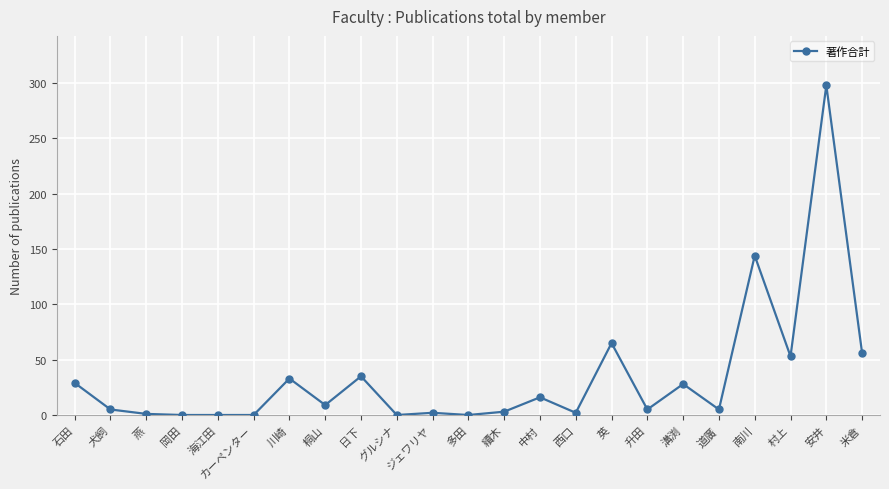

What is the change in value from 犬飼 to 岡田?

-5